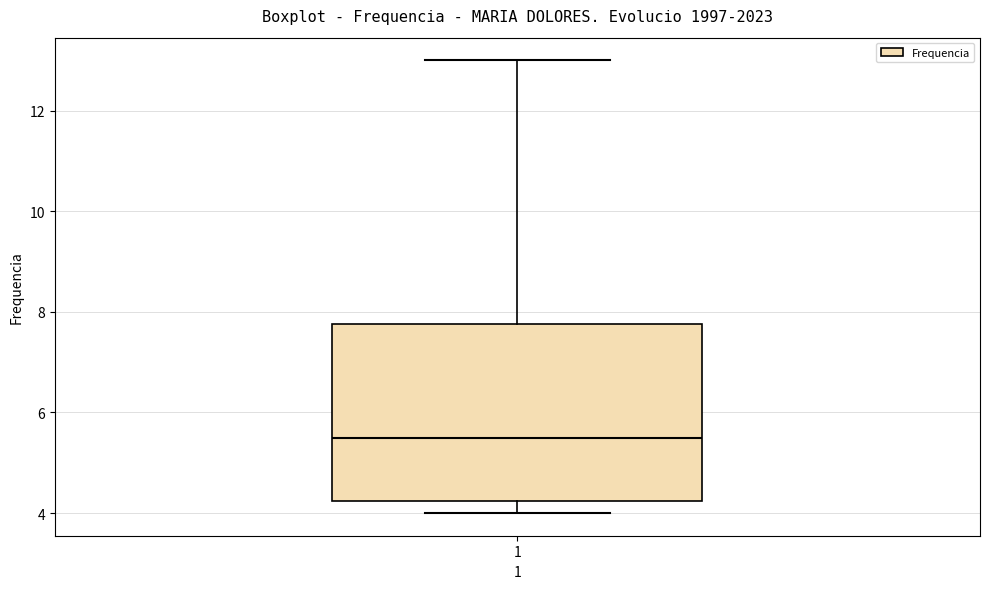

Transcribe this box plot: give where the median line is, the range the box spans, and where the two whiskers end, as read against the y-axis. The values are not printed on the chart, so give them approximately, as read against the axis.

median 5.6, box 4.2 to 7.8, whiskers 4.0 to 13.0